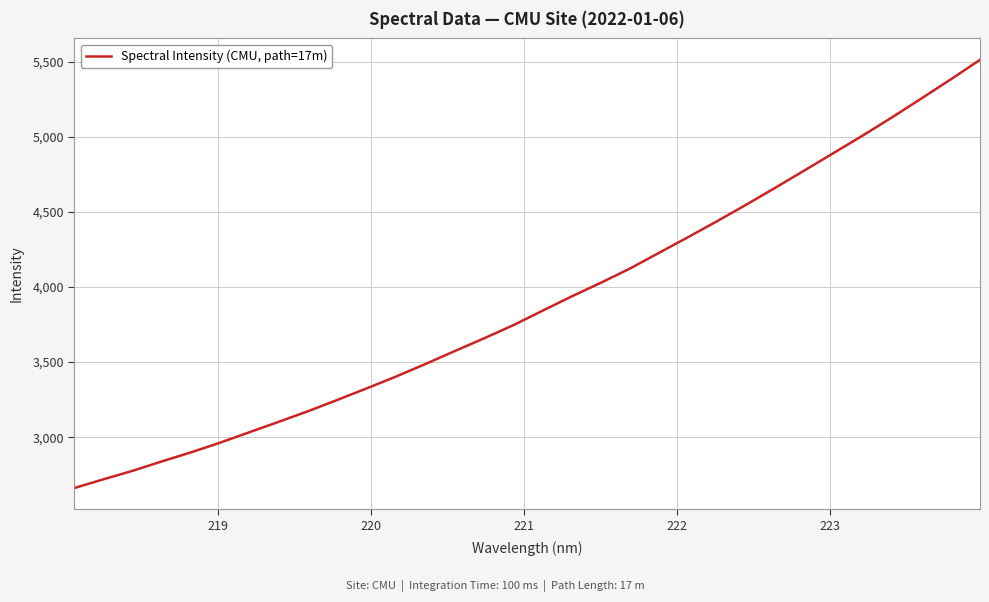

Reading right to left, list all the values displayed in this chart.

5514.1	5384.1	5257.6	5132.6	5011.8	4895.2	4778.7	4663.4	4550.1	4439.7	4332.8	4227.6	4122.6	4027.6	3936.5	3840.9	3744.6	3657.2	3572.5	3486.8	3403.6	3325.1	3248.6	3173.4	3103.0	3033.7	2964.5	2899.4	2839.0	2776.3	2719.5	2660.9